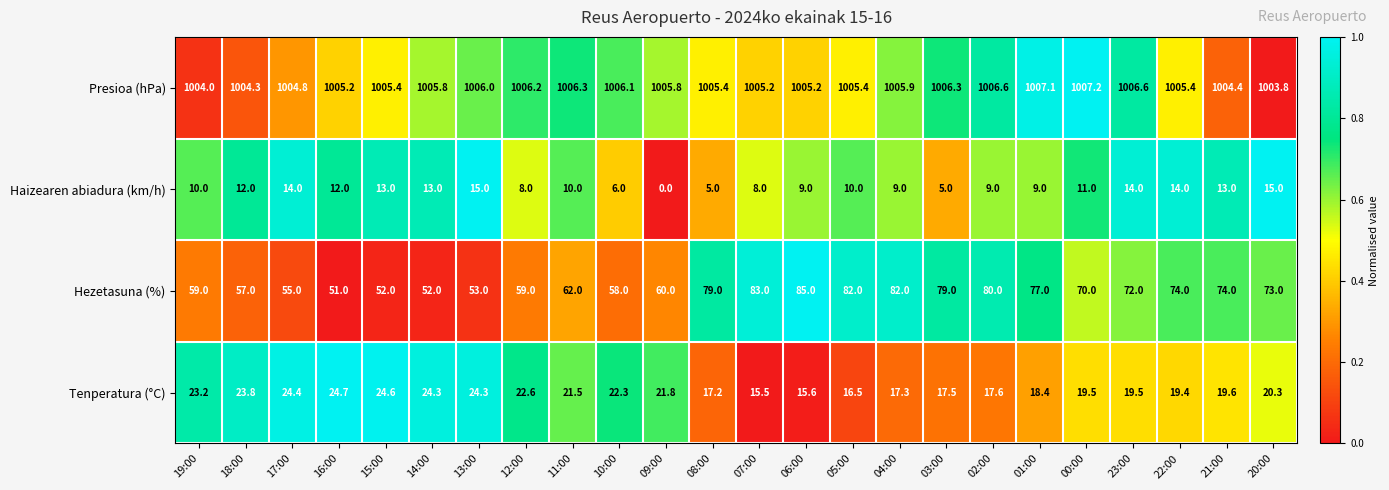

What is the total value across all series at 04:00?

1114.2